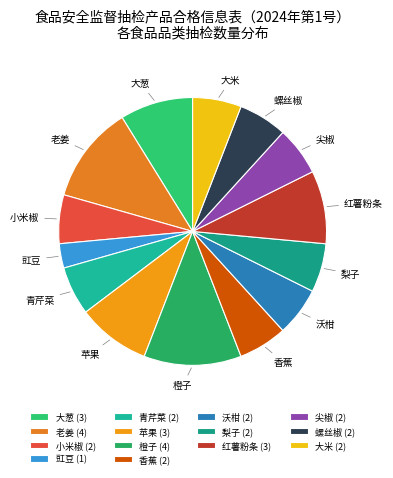

Combined, do 沃柑 and 大葱 account for over 50%?

No